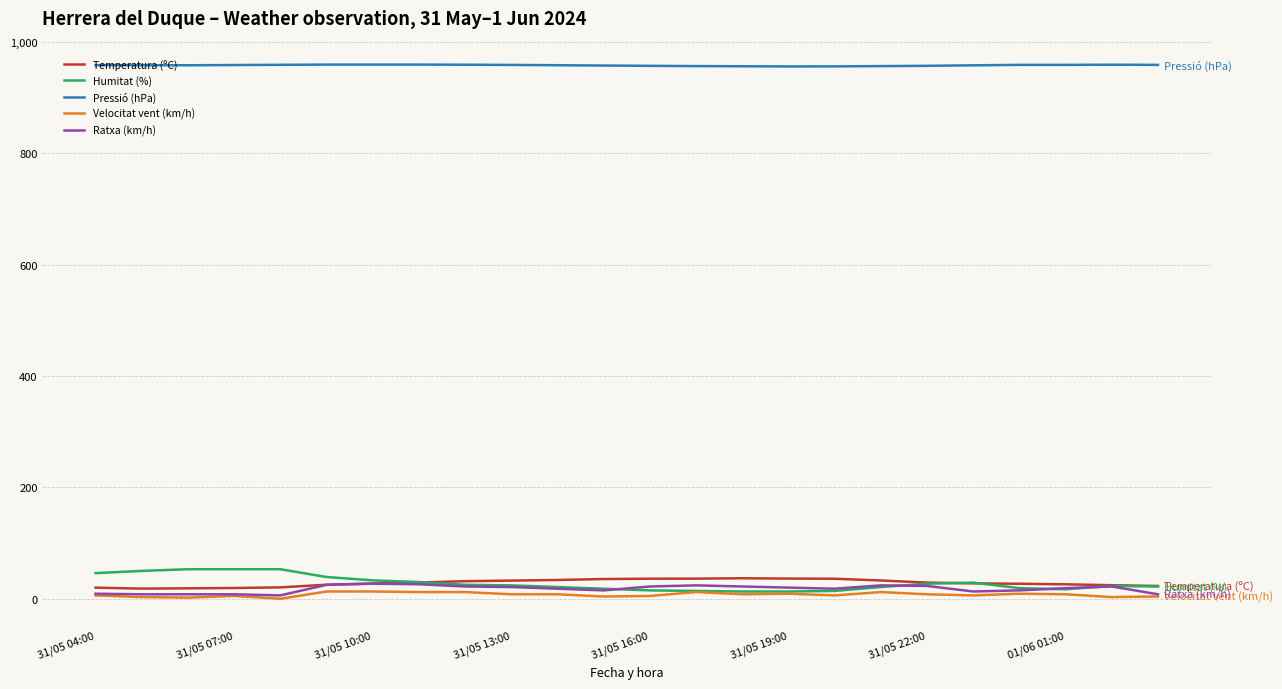

True or false: Pressió (hPa) and Ratxa (km/h) cross at least once.

False